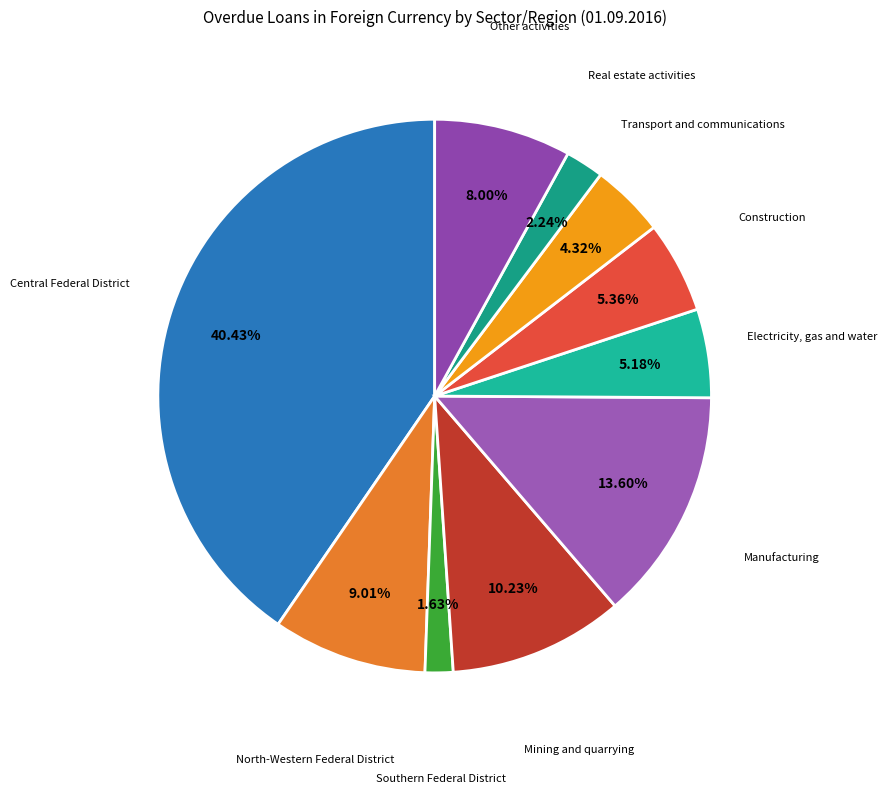

Which has a higher value, Southern Federal District or Construction?

Construction